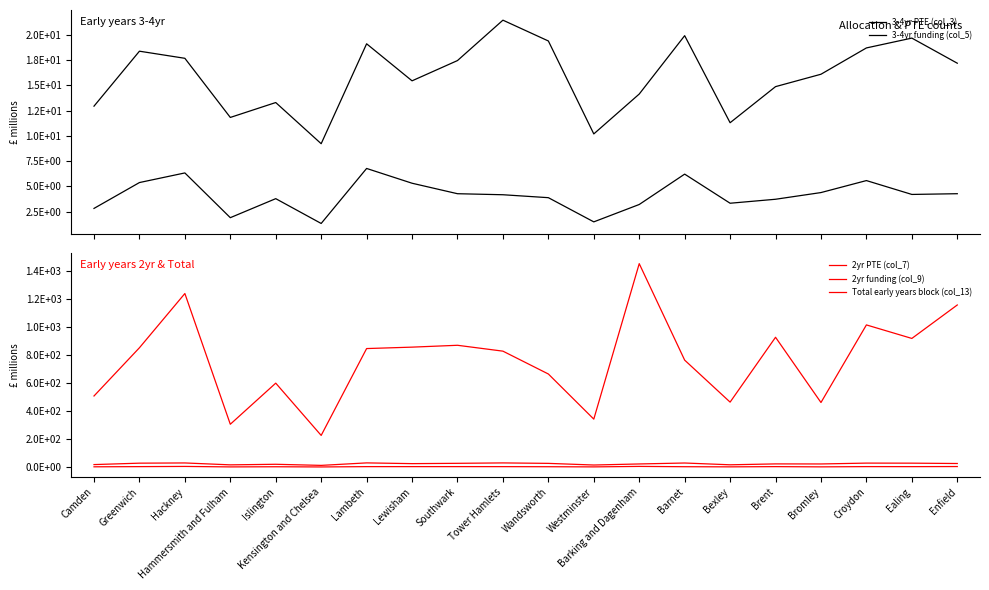

How many lines are shown in the chart?

5